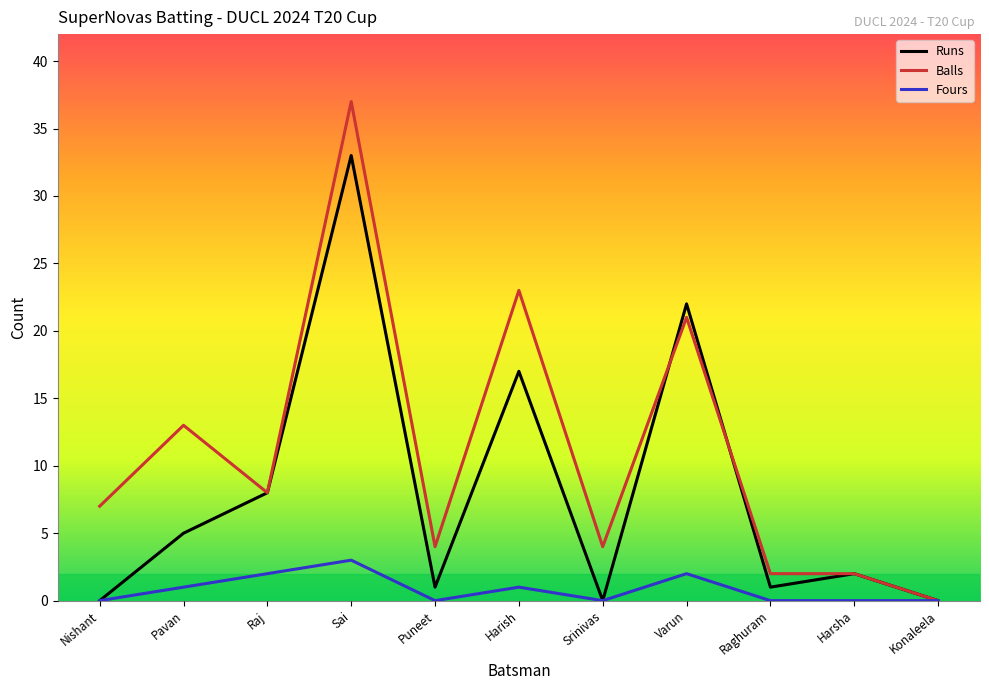

At how many categories does at least one series exceed 36?

1